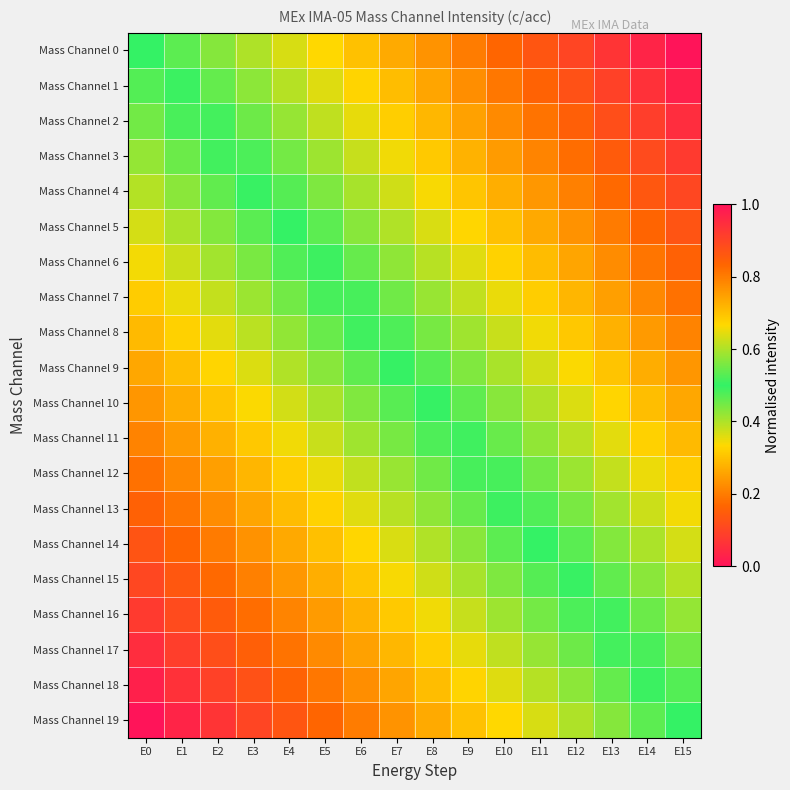

Count the number of data series in this chart.

20